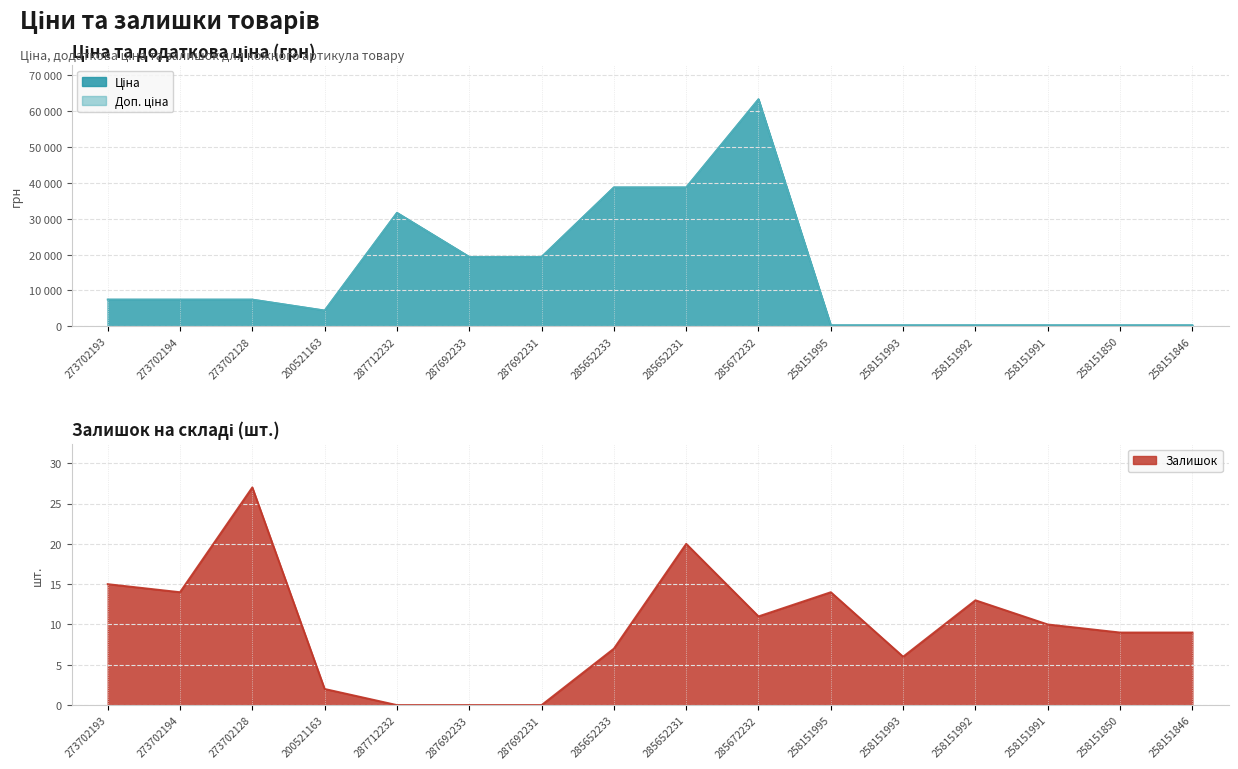

At which category is the sum across all series the highest?

285672232